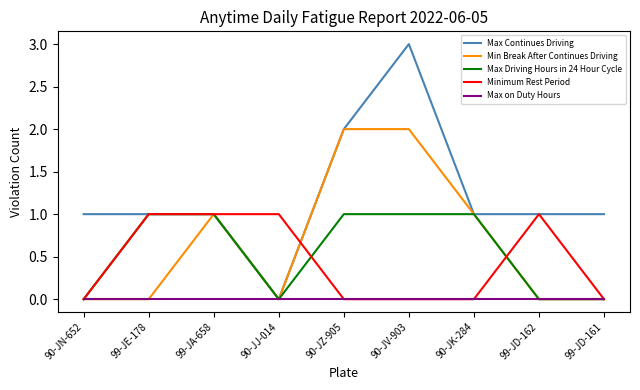

What is the maximum value shown in the chart?

3